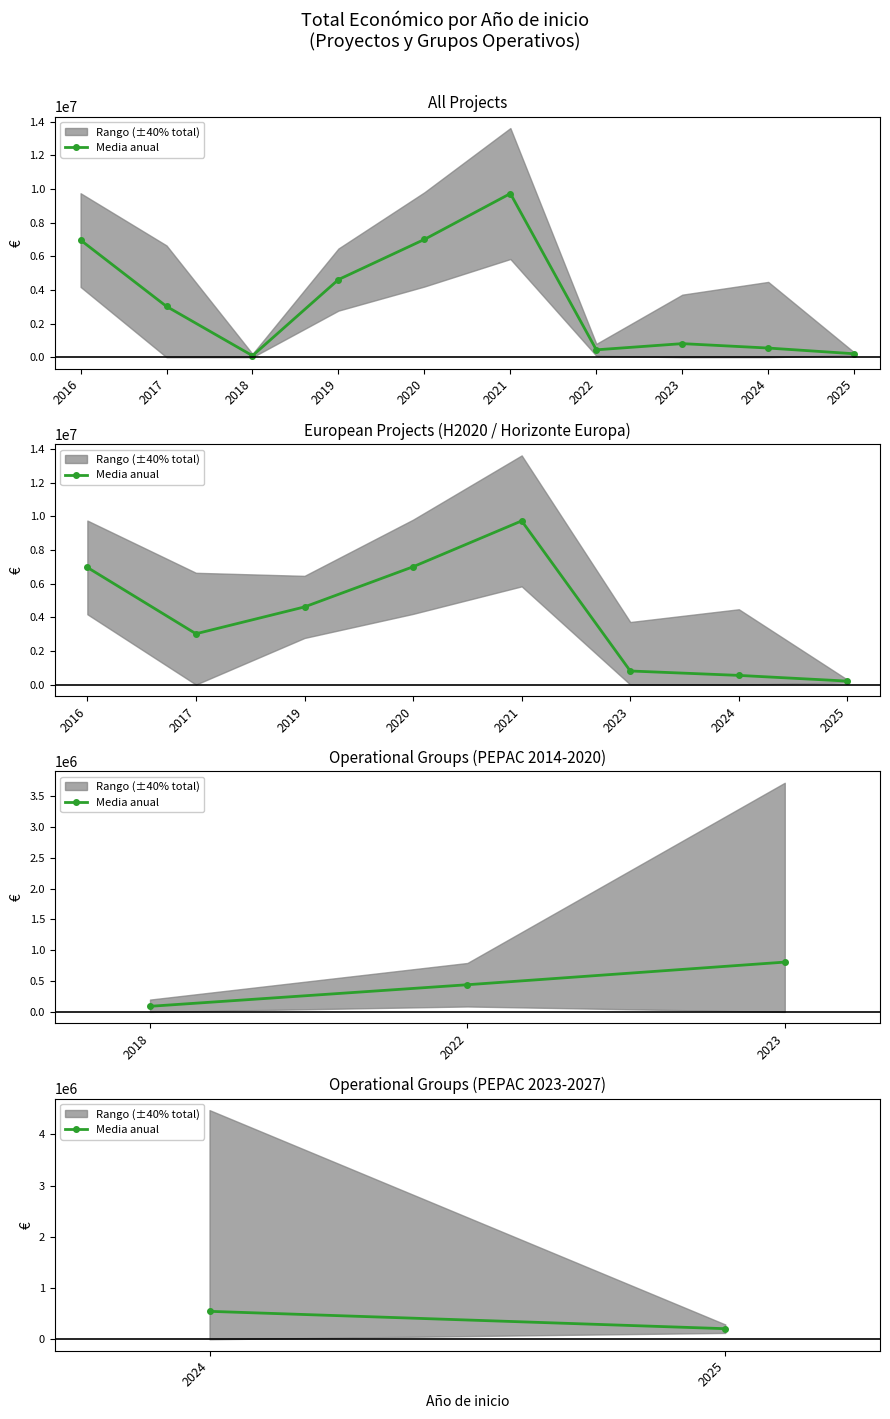

True or false: the data shows 206641.0 at 2017.

True